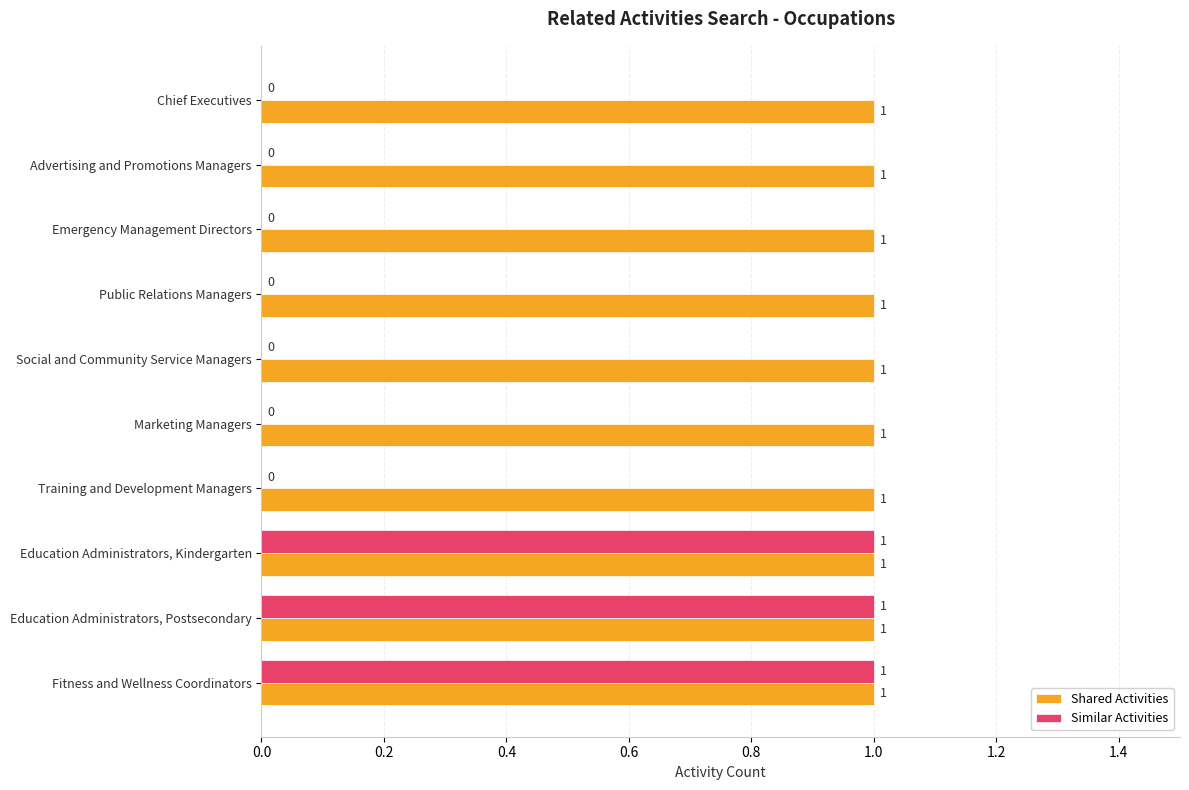

The value of Shared Activities at Chief Executives is 0. True or false?

False